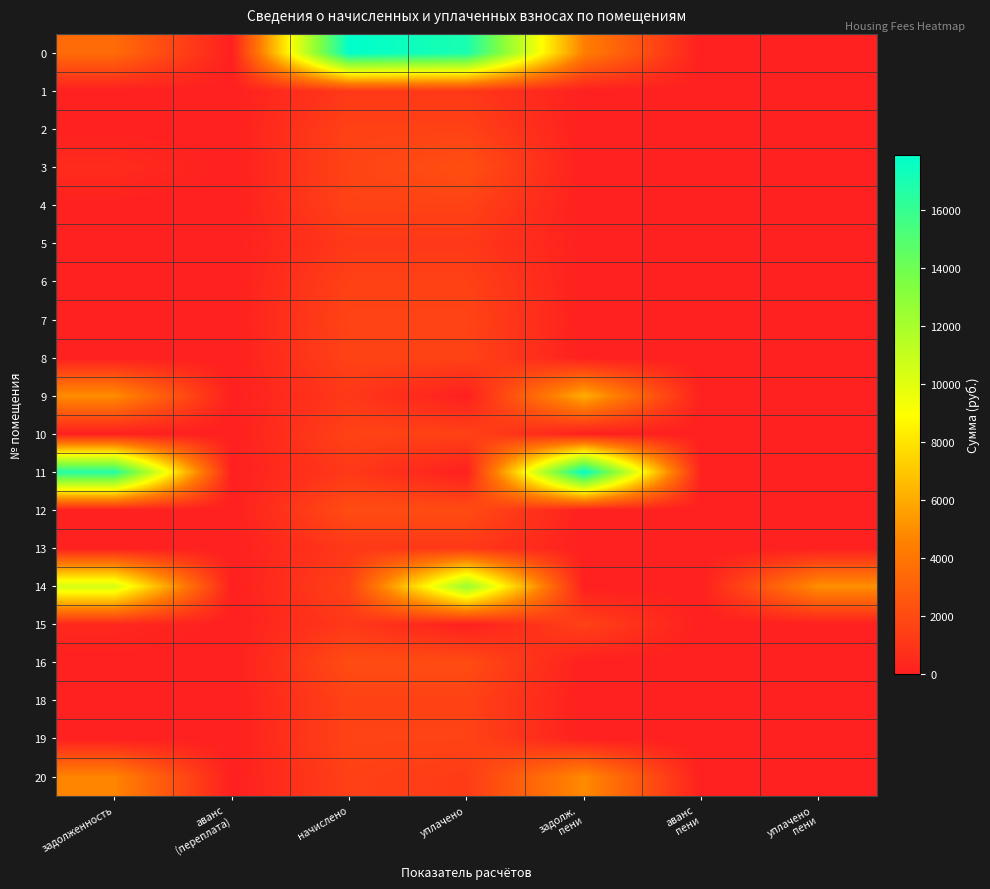

What is the total value across all series at уплачено
пени?

5066.6